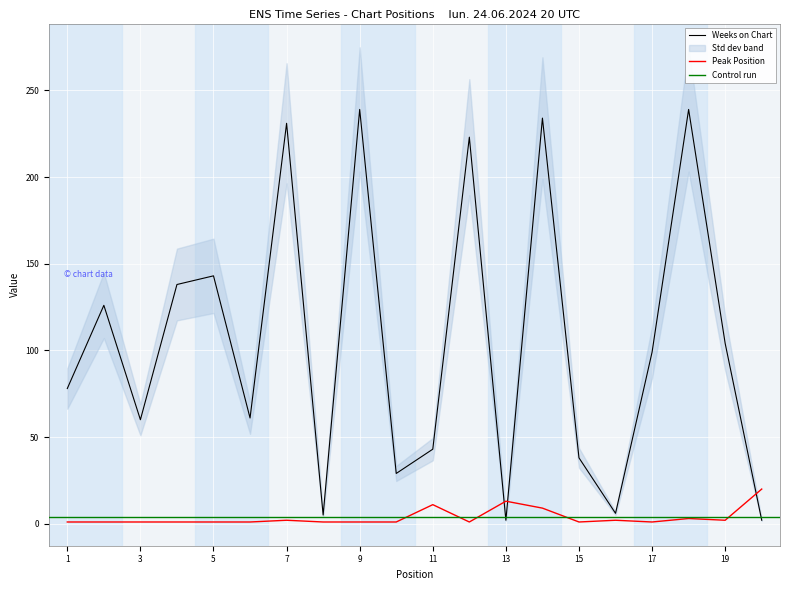

After their last crossing, which series has the higher values: Peak Position or Weeks on Chart?

Peak Position